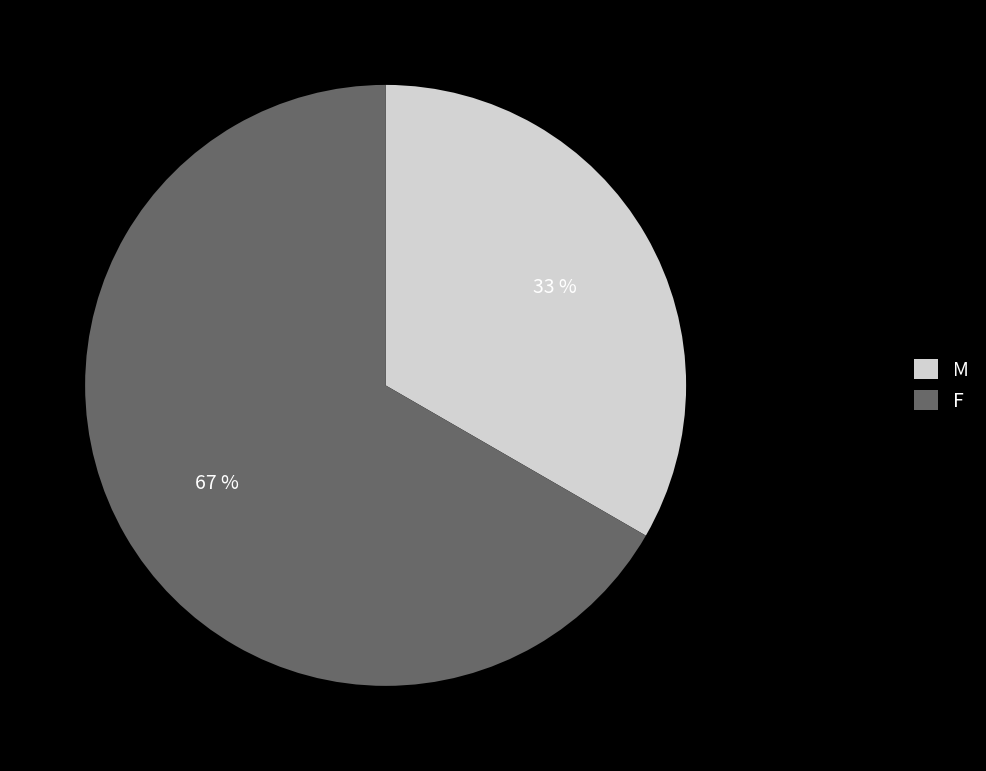

Combined, do M and F account for over 50%?

Yes